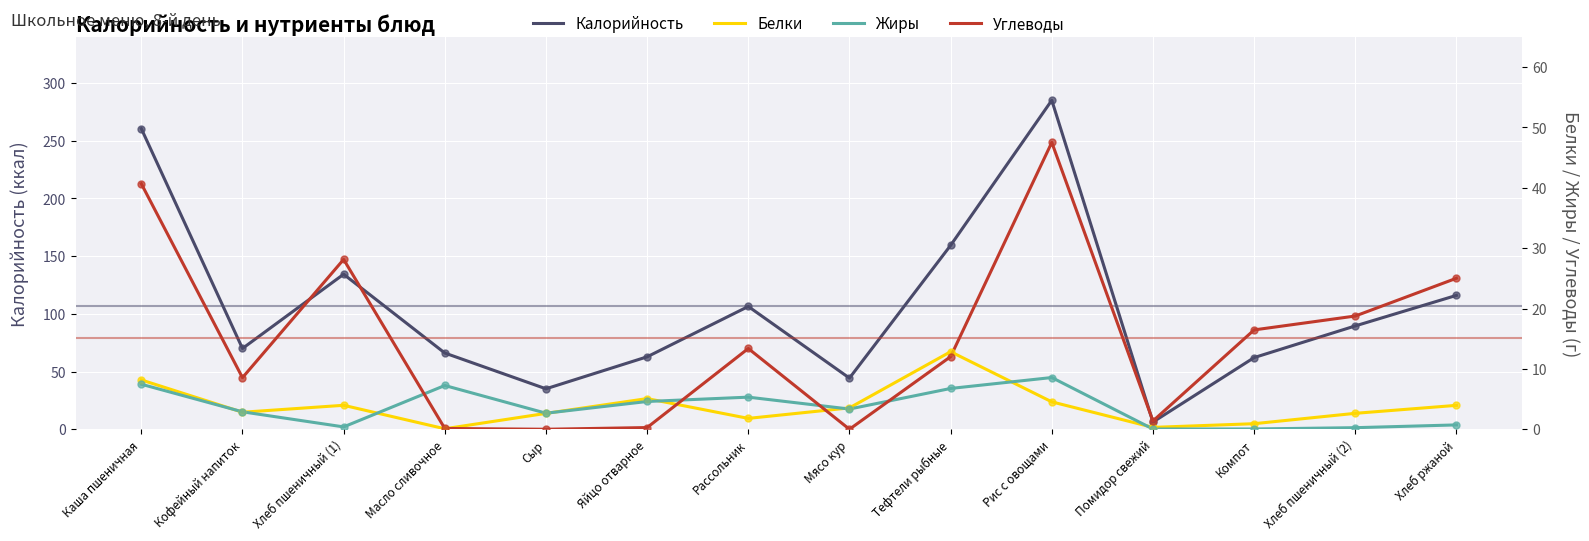

What are all the series names shown in the legend?

Калорийность, Белки, Жиры, Углеводы